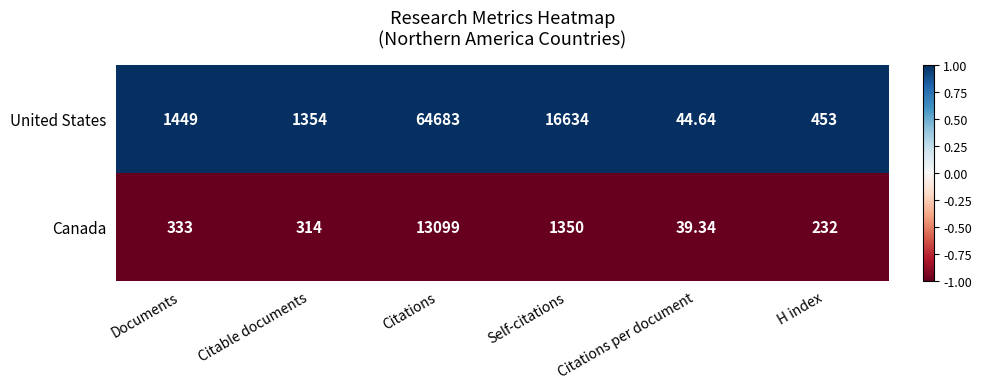

Where is Canada nearest to the value 6569?

Self-citations